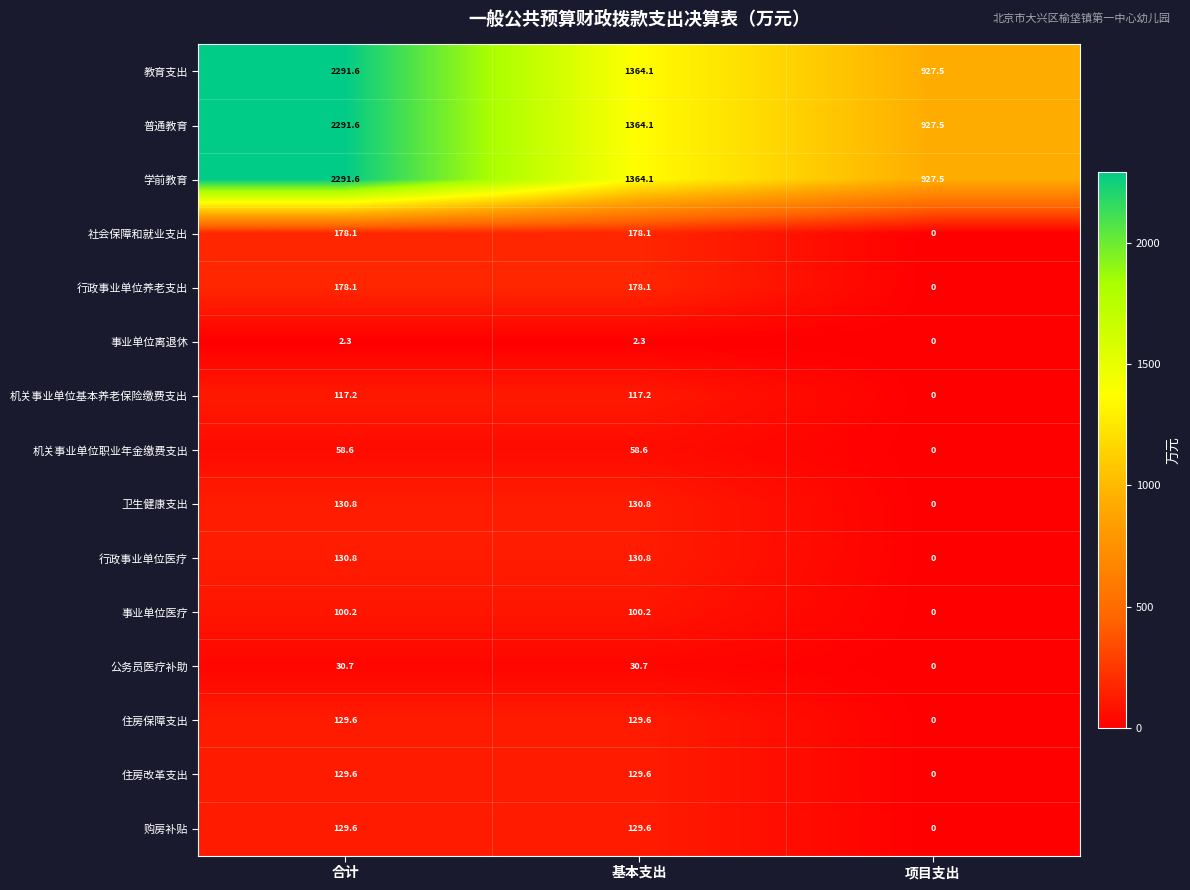

What is the average value of the 购房补贴 series?

86.4